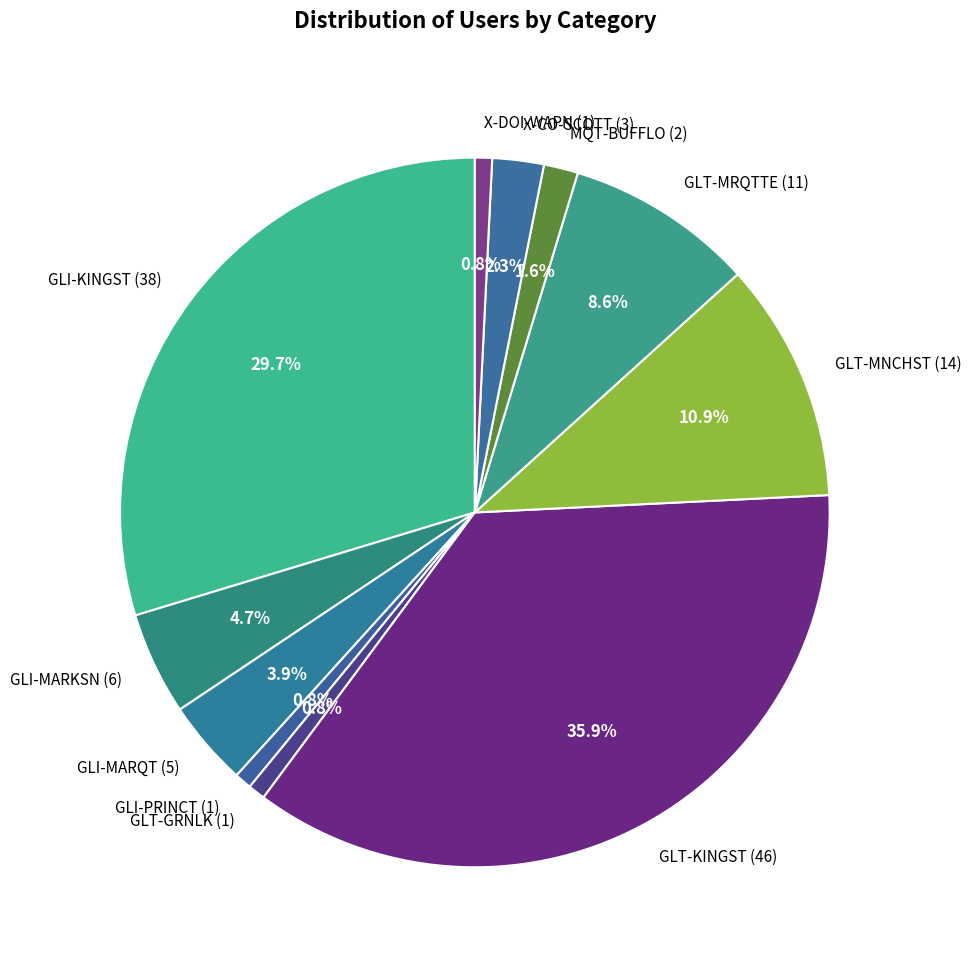

Is there a majority slice in this chart?

No